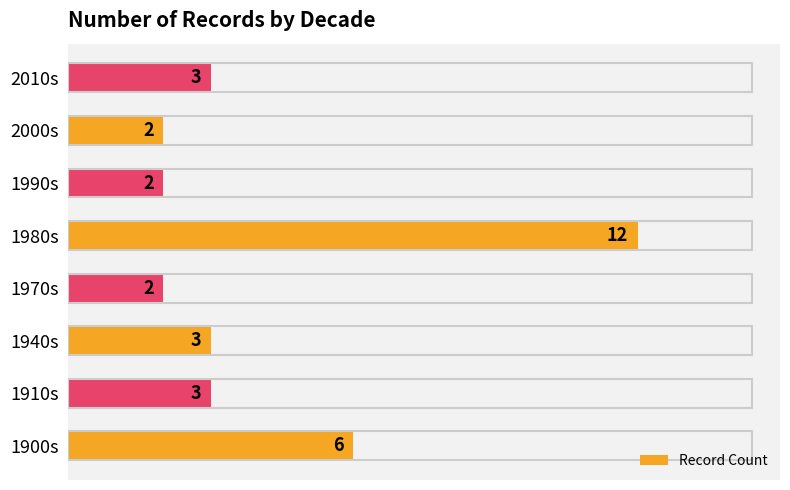

What is the sum of all values?

33